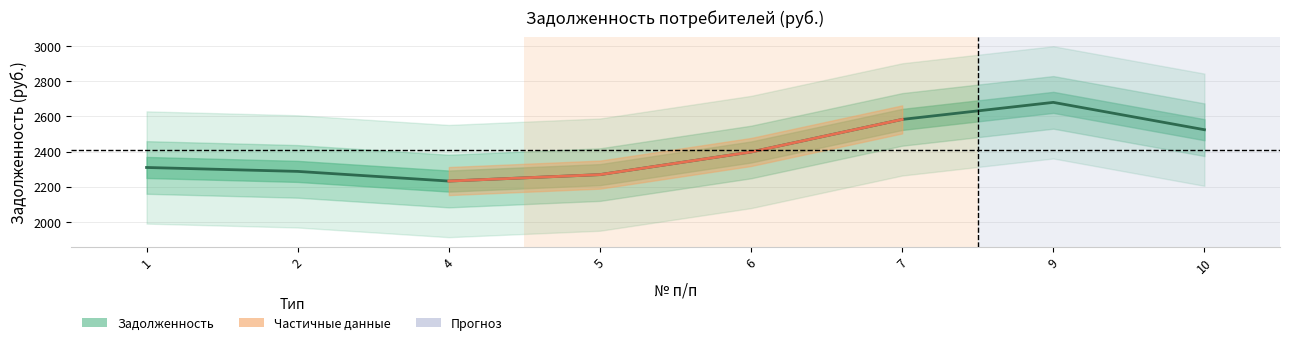

What is the difference between the values at 4 and 5?

36.8